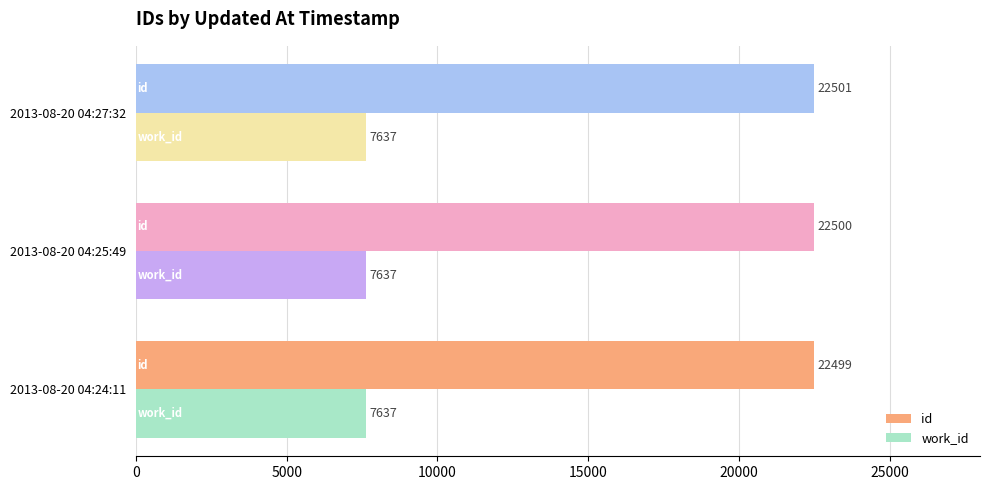

List the labels in order of id value, largest first.

2013-08-20 04:27:32, 2013-08-20 04:25:49, 2013-08-20 04:24:11